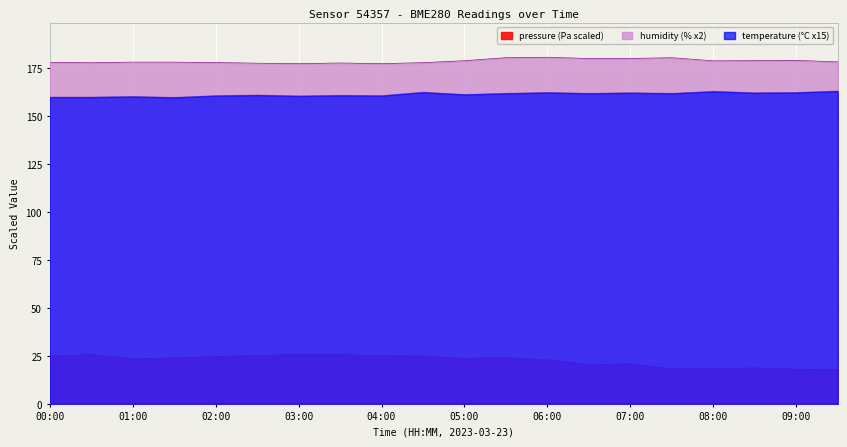

At which category is the sum across all series the highest?

05:30